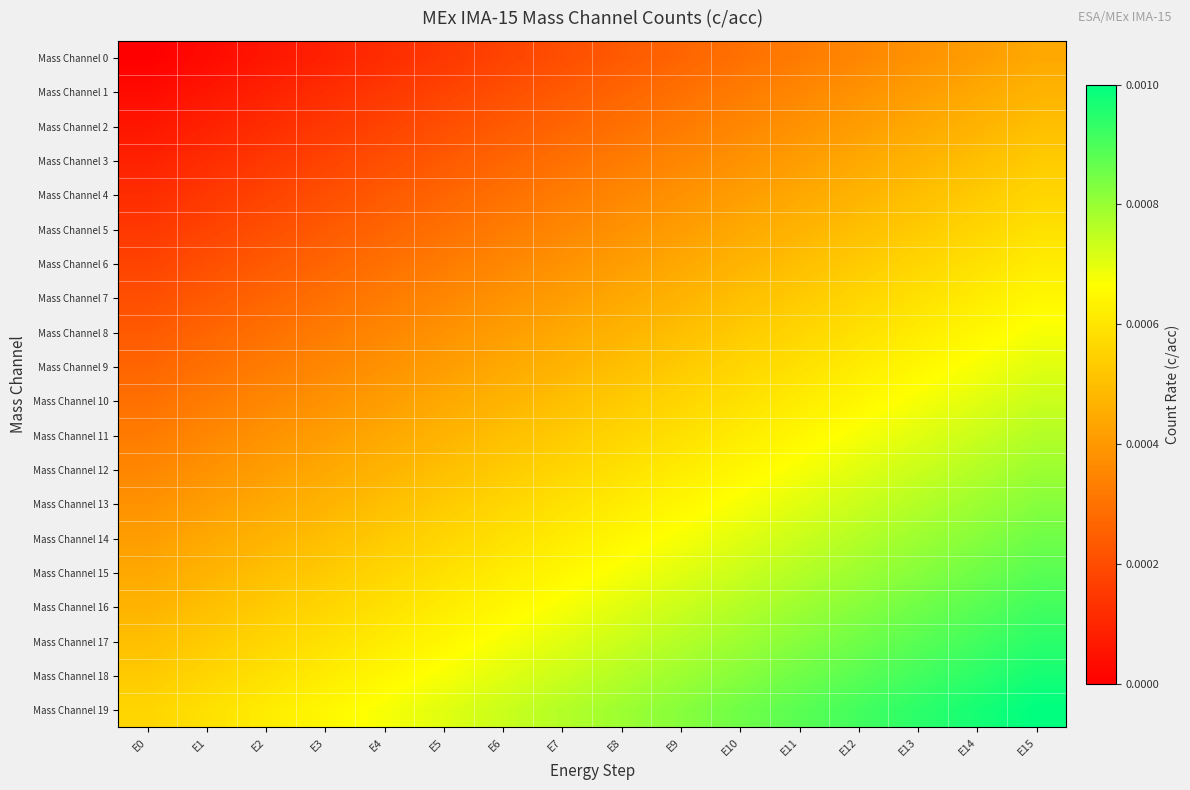

Reading left to right, list all the values displayed in this chart.

Mass Channel 0: E0=0.0	E1=0.0	E2=0.0	E3=0.0	E4=0.0	E5=0.0	E6=0.0	E7=0.0	E8=0.0	E9=0.0	E10=0.0	E11=0.0	E12=0.0	E13=0.0	E14=0.0	E15=0.0
Mass Channel 1: E0=0.0	E1=0.0	E2=0.0	E3=0.0	E4=0.0	E5=0.0	E6=0.0	E7=0.0	E8=0.0	E9=0.0	E10=0.0	E11=0.0	E12=0.0	E13=0.0	E14=0.0	E15=0.0
Mass Channel 2: E0=0.0	E1=0.0	E2=0.0	E3=0.0	E4=0.0	E5=0.0	E6=0.0	E7=0.0	E8=0.0	E9=0.0	E10=0.0	E11=0.0	E12=0.0	E13=0.0	E14=0.0	E15=0.0
Mass Channel 3: E0=0.0	E1=0.0	E2=0.0	E3=0.0	E4=0.0	E5=0.0	E6=0.0	E7=0.0	E8=0.0	E9=0.0	E10=0.0	E11=0.0	E12=0.0	E13=0.0	E14=0.0	E15=0.0
Mass Channel 4: E0=0.0	E1=0.0	E2=0.0	E3=0.0	E4=0.0	E5=0.0	E6=0.0	E7=0.0	E8=0.0	E9=0.0	E10=0.0	E11=0.0	E12=0.0	E13=0.0	E14=0.0	E15=0.0
Mass Channel 5: E0=0.0	E1=0.0	E2=0.0	E3=0.0	E4=0.0	E5=0.0	E6=0.0	E7=0.0	E8=0.0	E9=0.0	E10=0.0	E11=0.0	E12=0.0	E13=0.0	E14=0.0	E15=0.0
Mass Channel 6: E0=0.0	E1=0.0	E2=0.0	E3=0.0	E4=0.0	E5=0.0	E6=0.0	E7=0.0	E8=0.0	E9=0.0	E10=0.0	E11=0.0	E12=0.0	E13=0.0	E14=0.0	E15=0.0
Mass Channel 7: E0=0.0	E1=0.0	E2=0.0	E3=0.0	E4=0.0	E5=0.0	E6=0.0	E7=0.0	E8=0.0	E9=0.0	E10=0.0	E11=0.0	E12=0.0	E13=0.0	E14=0.0	E15=0.0
Mass Channel 8: E0=0.0	E1=0.0	E2=0.0	E3=0.0	E4=0.0	E5=0.0	E6=0.0	E7=0.0	E8=0.0	E9=0.0	E10=0.0	E11=0.0	E12=0.0	E13=0.0	E14=0.0	E15=0.0
Mass Channel 9: E0=0.0	E1=0.0	E2=0.0	E3=0.0	E4=0.0	E5=0.0	E6=0.0	E7=0.0	E8=0.0	E9=0.0	E10=0.0	E11=0.0	E12=0.0	E13=0.0	E14=0.0	E15=0.0
Mass Channel 10: E0=0.0	E1=0.0	E2=0.0	E3=0.0	E4=0.0	E5=0.0	E6=0.0	E7=0.0	E8=0.0	E9=0.0	E10=0.0	E11=0.0	E12=0.0	E13=0.0	E14=0.0	E15=0.0
Mass Channel 11: E0=0.0	E1=0.0	E2=0.0	E3=0.0	E4=0.0	E5=0.0	E6=0.0	E7=0.0	E8=0.0	E9=0.0	E10=0.0	E11=0.0	E12=0.0	E13=0.0	E14=0.0	E15=0.0
Mass Channel 12: E0=0.0	E1=0.0	E2=0.0	E3=0.0	E4=0.0	E5=0.0	E6=0.0	E7=0.0	E8=0.0	E9=0.0	E10=0.0	E11=0.0	E12=0.0	E13=0.0	E14=0.0	E15=0.0
Mass Channel 13: E0=0.0	E1=0.0	E2=0.0	E3=0.0	E4=0.0	E5=0.0	E6=0.0	E7=0.0	E8=0.0	E9=0.0	E10=0.0	E11=0.0	E12=0.0	E13=0.0	E14=0.0	E15=0.0
Mass Channel 14: E0=0.0	E1=0.0	E2=0.0	E3=0.0	E4=0.0	E5=0.0	E6=0.0	E7=0.0	E8=0.0	E9=0.0	E10=0.0	E11=0.0	E12=0.0	E13=0.0	E14=0.0	E15=0.0
Mass Channel 15: E0=0.0	E1=0.0	E2=0.0	E3=0.0	E4=0.0	E5=0.0	E6=0.0	E7=0.0	E8=0.0	E9=0.0	E10=0.0	E11=0.0	E12=0.0	E13=0.0	E14=0.0	E15=0.0
Mass Channel 16: E0=0.0	E1=0.0	E2=0.0	E3=0.0	E4=0.0	E5=0.0	E6=0.0	E7=0.0	E8=0.0	E9=0.0	E10=0.0	E11=0.0	E12=0.0	E13=0.0	E14=0.0	E15=0.0
Mass Channel 17: E0=0.0	E1=0.0	E2=0.0	E3=0.0	E4=0.0	E5=0.0	E6=0.0	E7=0.0	E8=0.0	E9=0.0	E10=0.0	E11=0.0	E12=0.0	E13=0.0	E14=0.0	E15=0.0
Mass Channel 18: E0=0.0	E1=0.0	E2=0.0	E3=0.0	E4=0.0	E5=0.0	E6=0.0	E7=0.0	E8=0.0	E9=0.0	E10=0.0	E11=0.0	E12=0.0	E13=0.0	E14=0.0	E15=0.0
Mass Channel 19: E0=0.0	E1=0.0	E2=0.0	E3=0.0	E4=0.0	E5=0.0	E6=0.0	E7=0.0	E8=0.0	E9=0.0	E10=0.0	E11=0.0	E12=0.0	E13=0.0	E14=0.0	E15=0.0